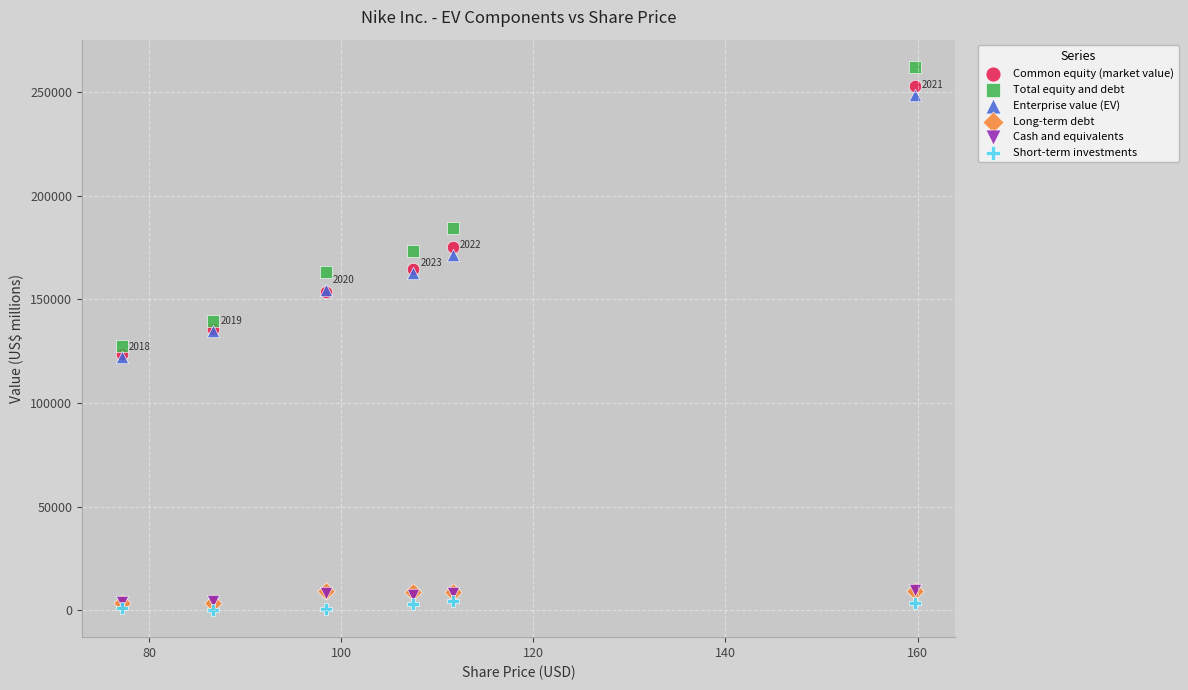

What are all the series names shown in the legend?

Common equity (market value), Total equity and debt, Enterprise value (EV), Long-term debt, Cash and equivalents, Short-term investments